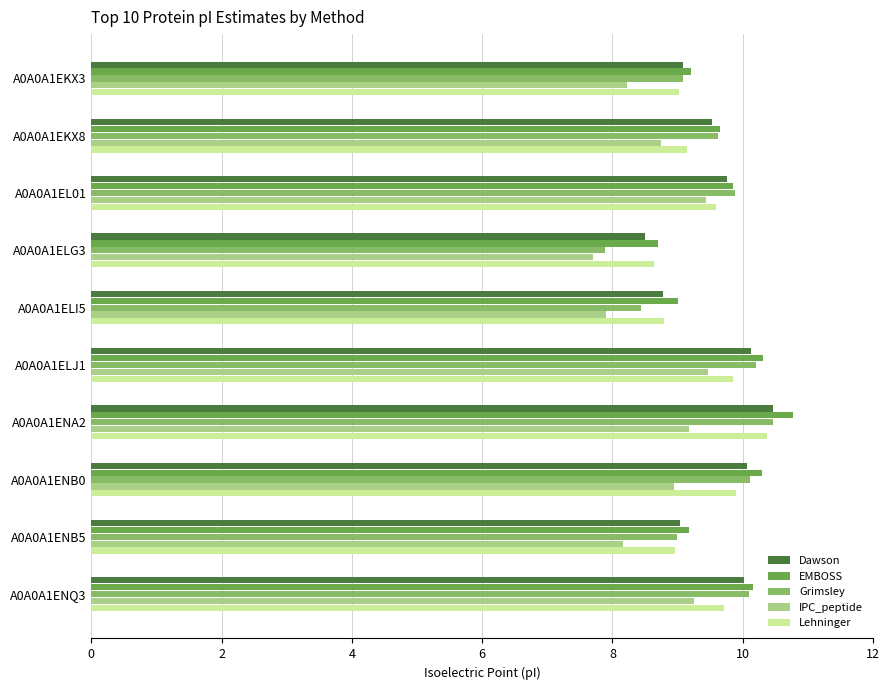

At how many categories does at least one series exceed 8?

10